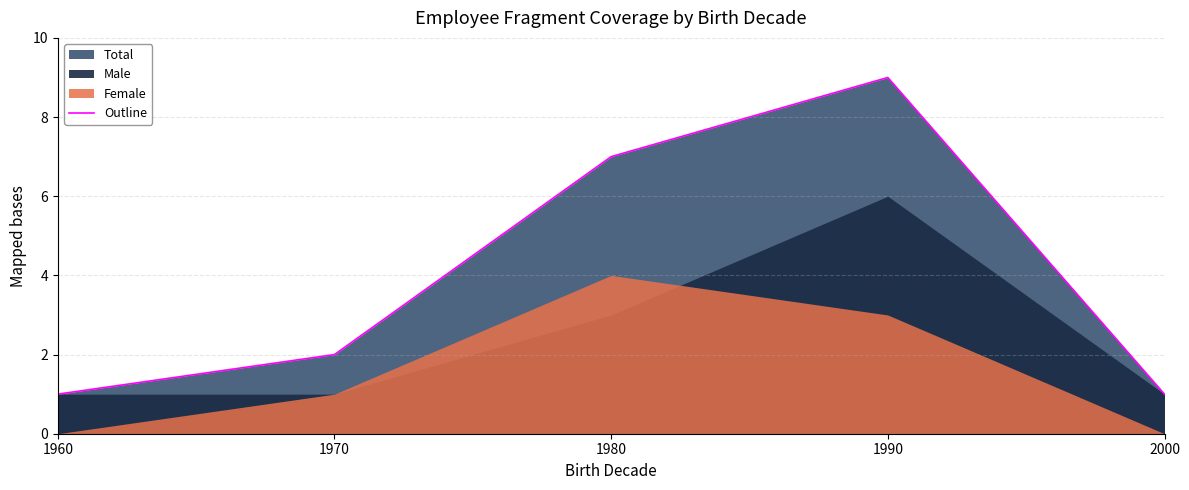

What is the difference between the second highest and second lowest values?

6